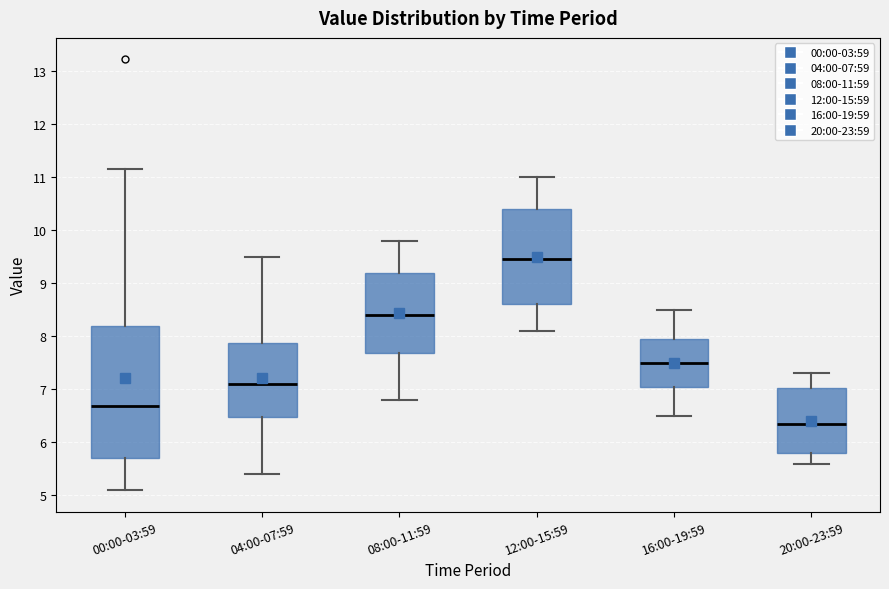

Reading left to right, transcribe this box plot: for each box, give where its median line is, the range the box spans, and where its two whiskers end, as read against the y-axis. The values are not printed on the chart, so give them approximately, as read against the axis.

00:00-03:59: median 6.7, box 5.7 to 8.2, whiskers 5.1 to 11.2
04:00-07:59: median 7.1, box 6.5 to 7.9, whiskers 5.4 to 9.5
08:00-11:59: median 8.4, box 7.7 to 9.2, whiskers 6.8 to 9.8
12:00-15:59: median 9.5, box 8.6 to 10.4, whiskers 8.1 to 11.0
16:00-19:59: median 7.5, box 7.1 to 8.0, whiskers 6.5 to 8.5
20:00-23:59: median 6.4, box 5.8 to 7.0, whiskers 5.6 to 7.3